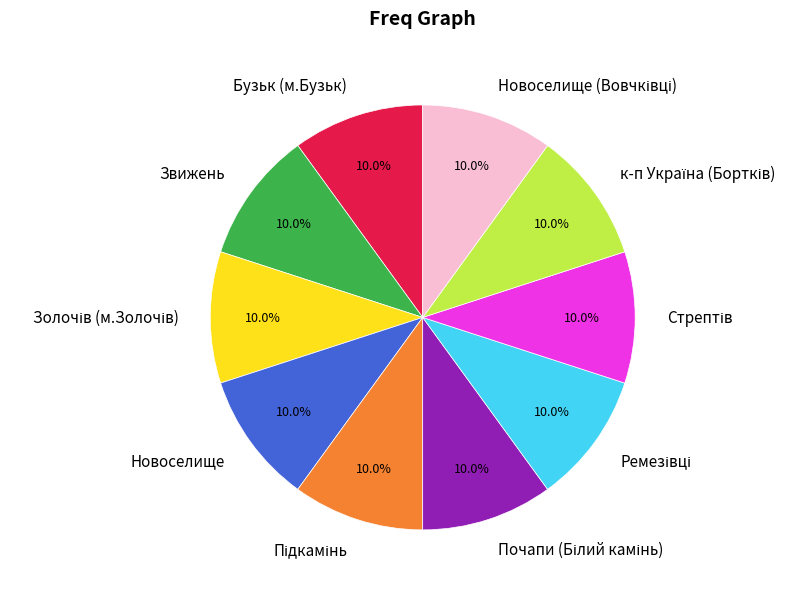

Does any single category account for the majority?

No